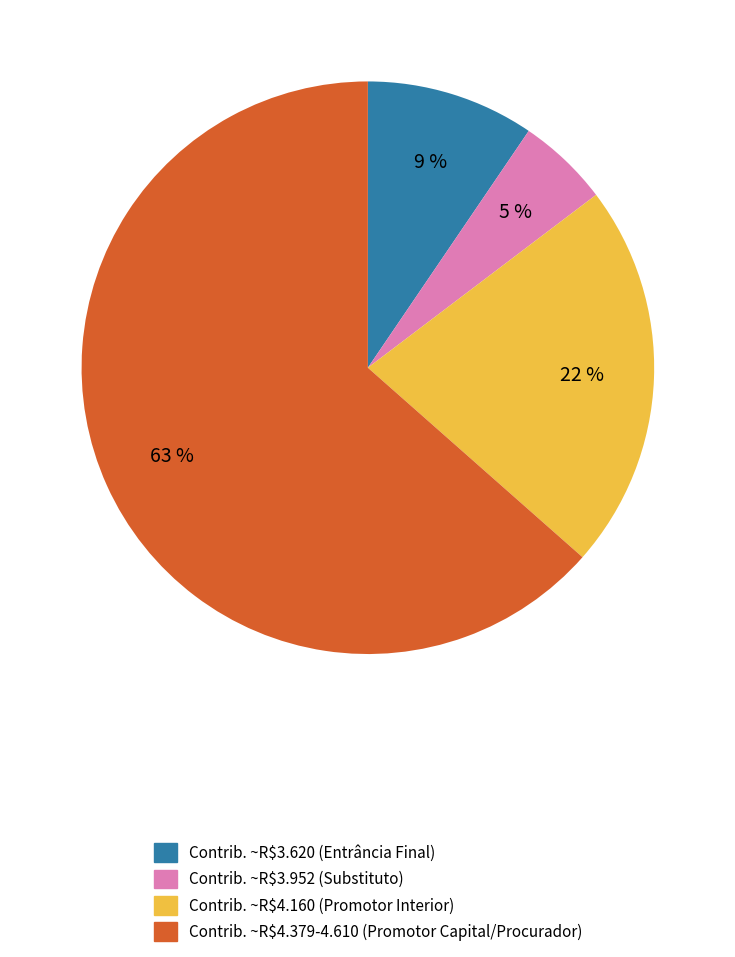

To the nearest percent, what is the average slice percentage?

25%